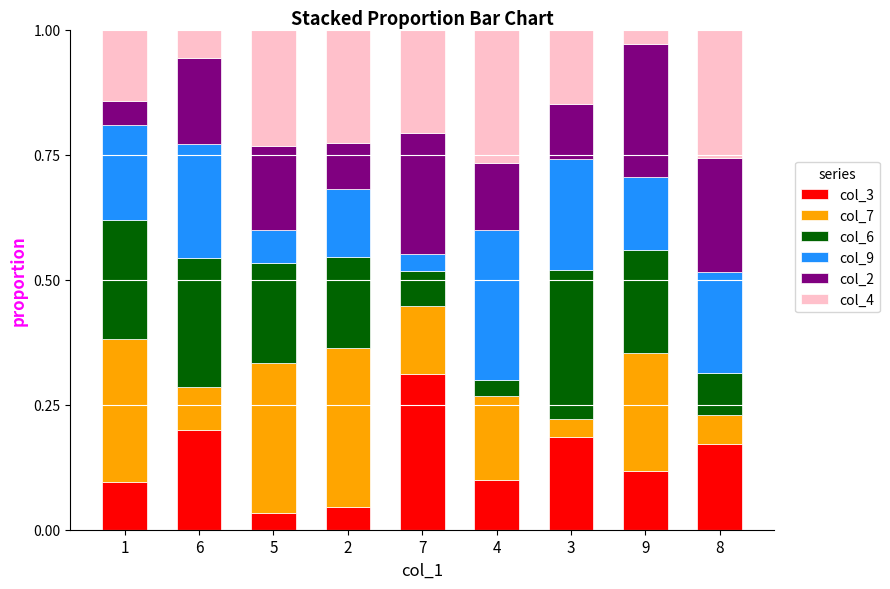

How many bars are there in total?

9